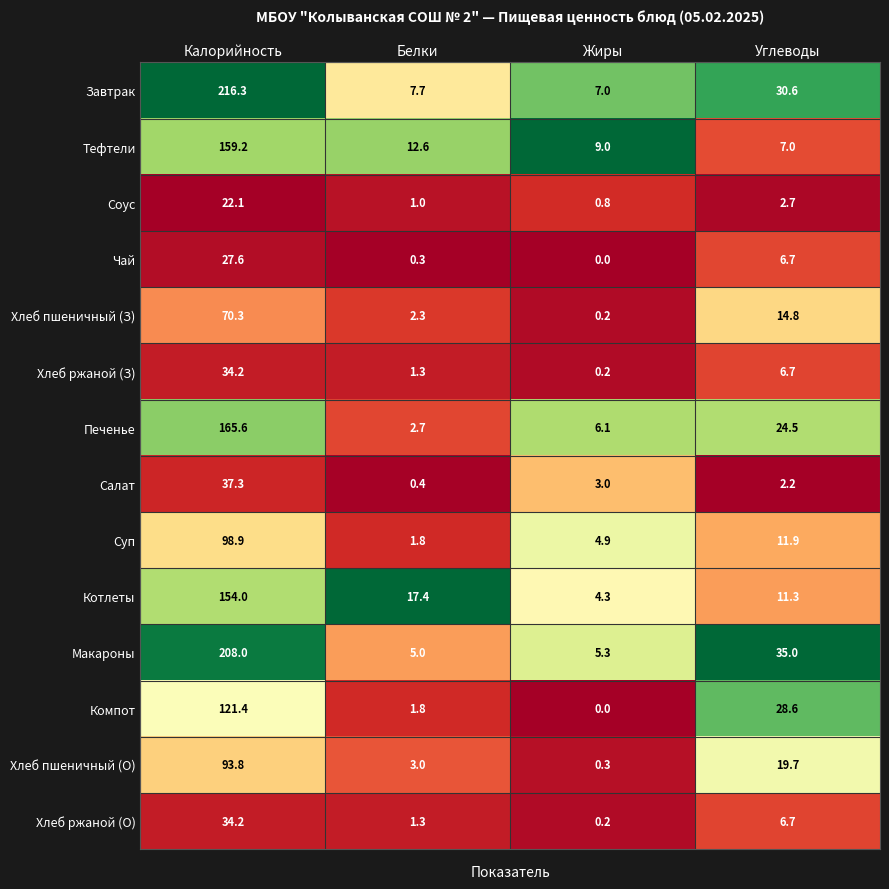

At which label does Хлеб пшеничный (О) first exceed 19?

Калорийность